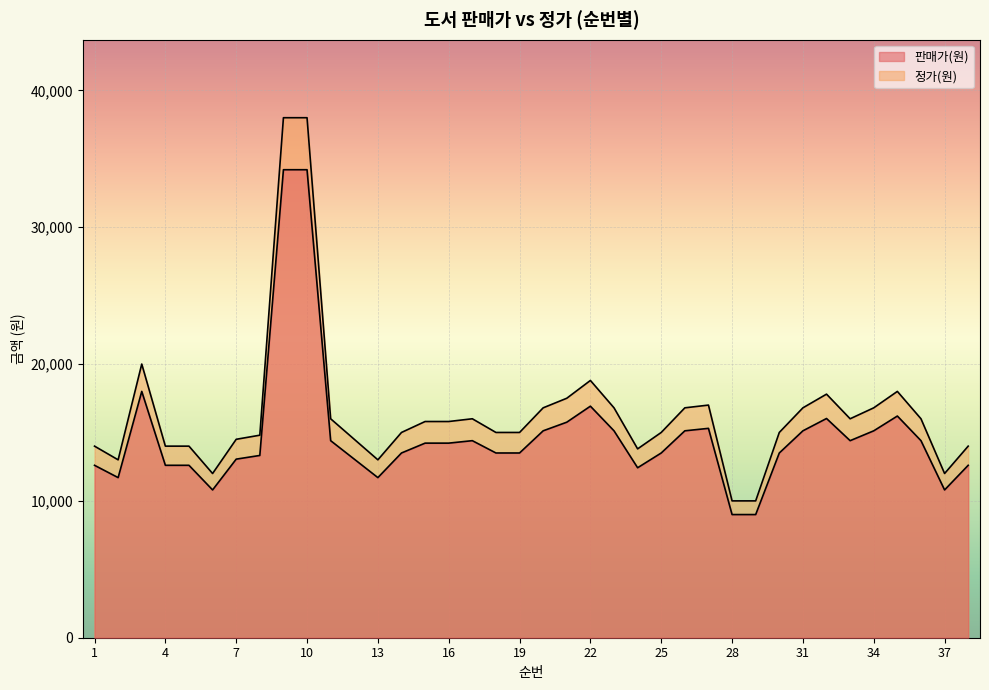

How many distinct data groups are displayed?

2